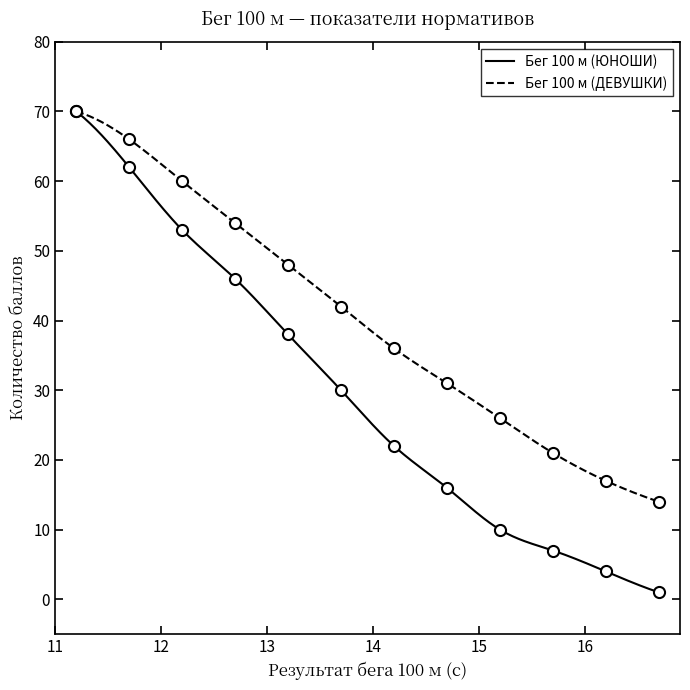

Read the Бег 100 м (ДЕВУШКИ) value at 12.2, to the nearest 10.

60